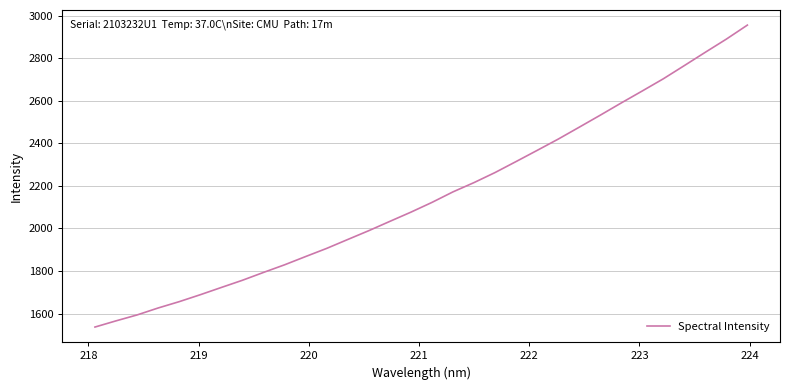

What is the difference between the maximum and minimum values?

1419.7